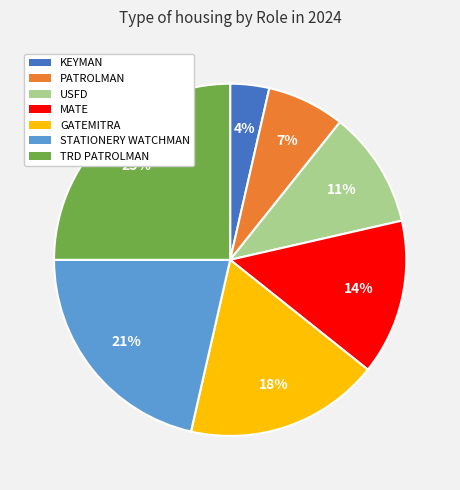

How many slices are in this pie chart?

7